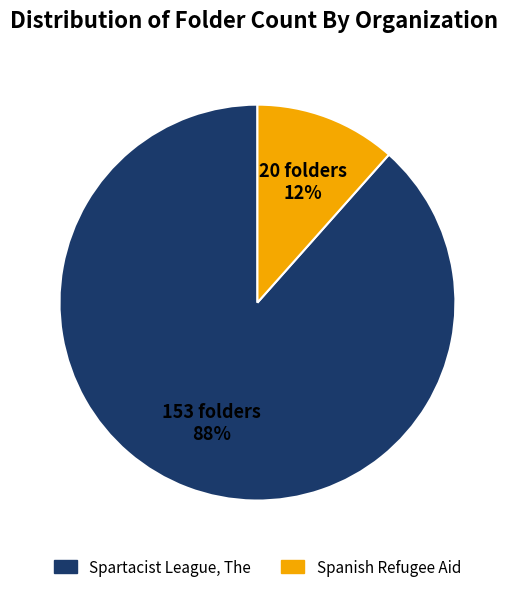

To the nearest percent, what portion does Spartacist League, The represent?

88%